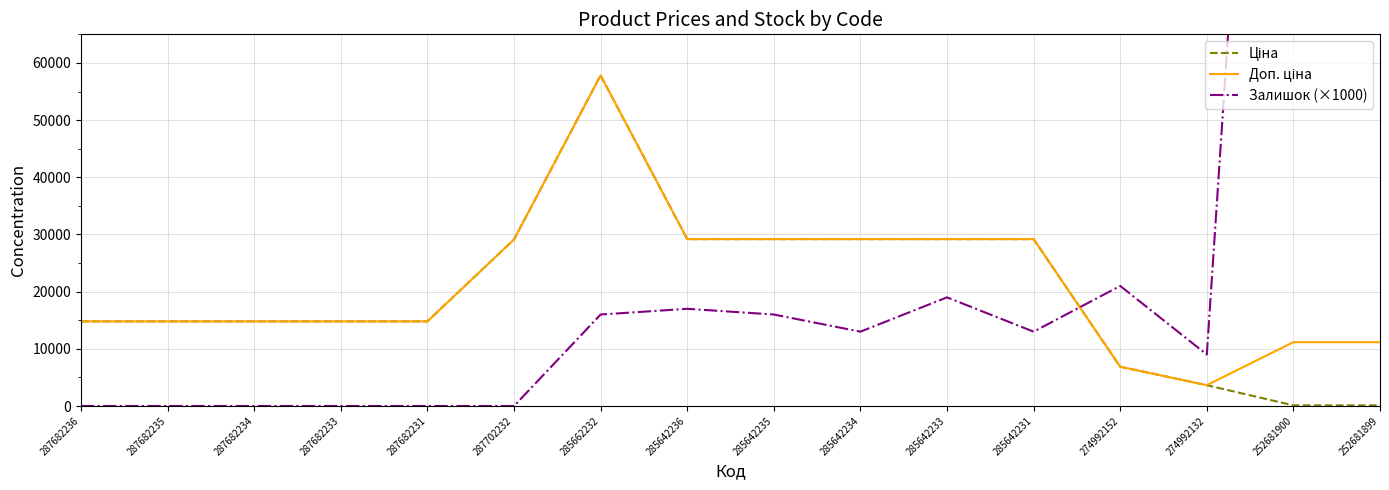

Between 285642236 and 285642231, which series saw the biggest shift?

Залишок (×1000)